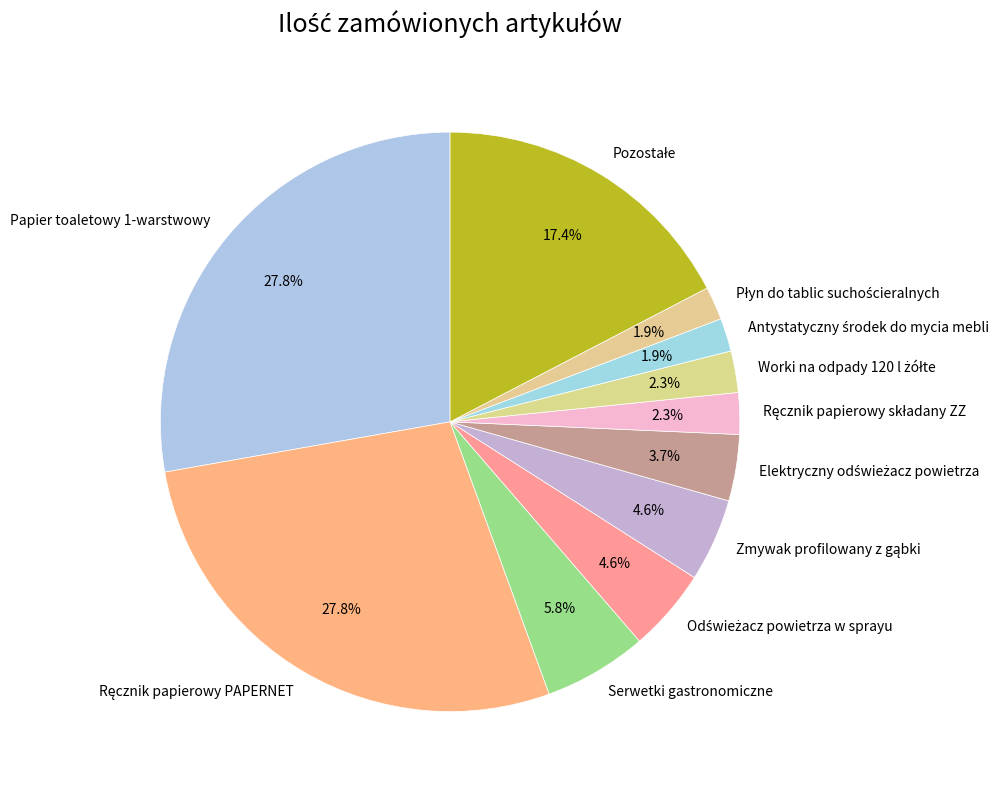

Does any single category account for the majority?

No